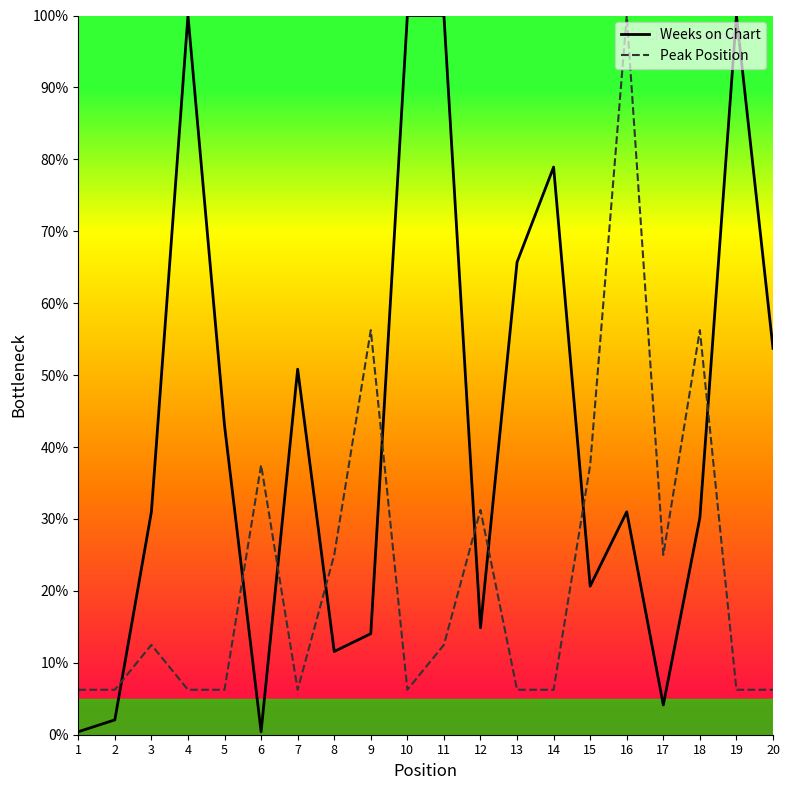

What is the spread (max minus min) of values at 18?

26.1